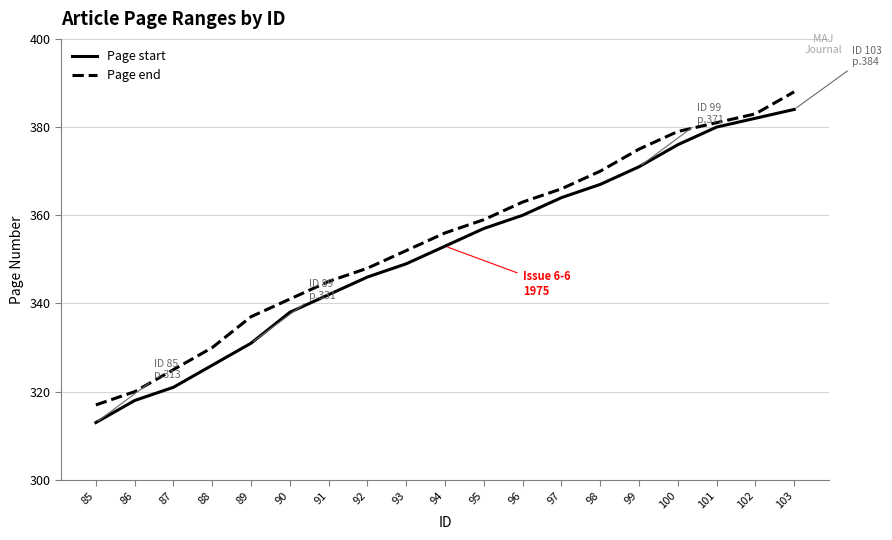

How many lines are shown in the chart?

2